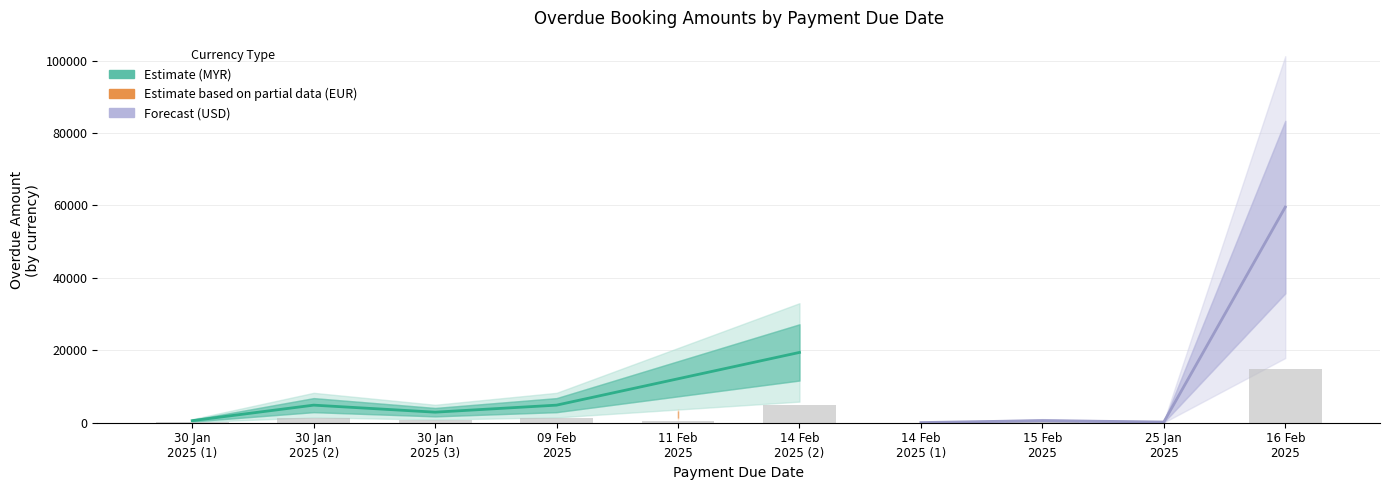

Reading right to left, transcribe all the data shown in this chart.

9=59533.0	8=583.0	7=19413.0	6=43.0	5=2253.6	4=4855.0	3=2913.0	2=4855.0	1=569.0	overdue=196.0